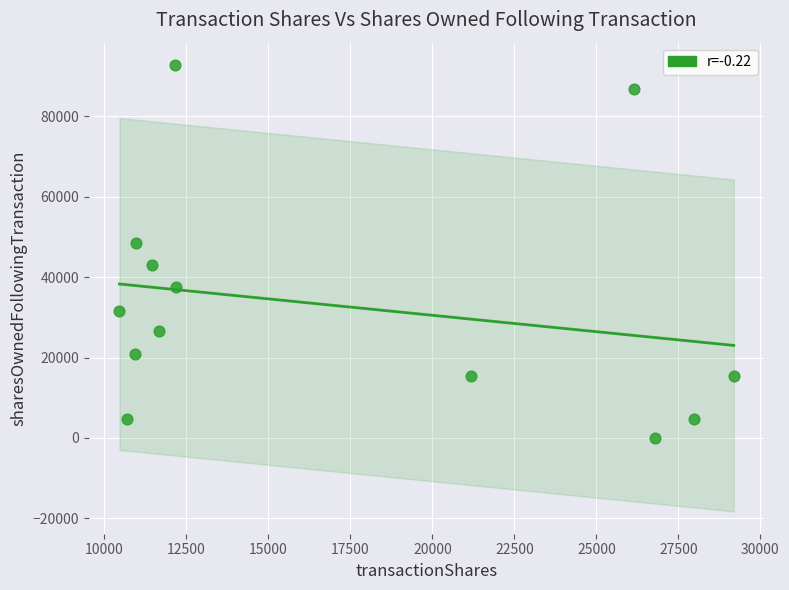

What is the range of X values (max minus min)?

18731